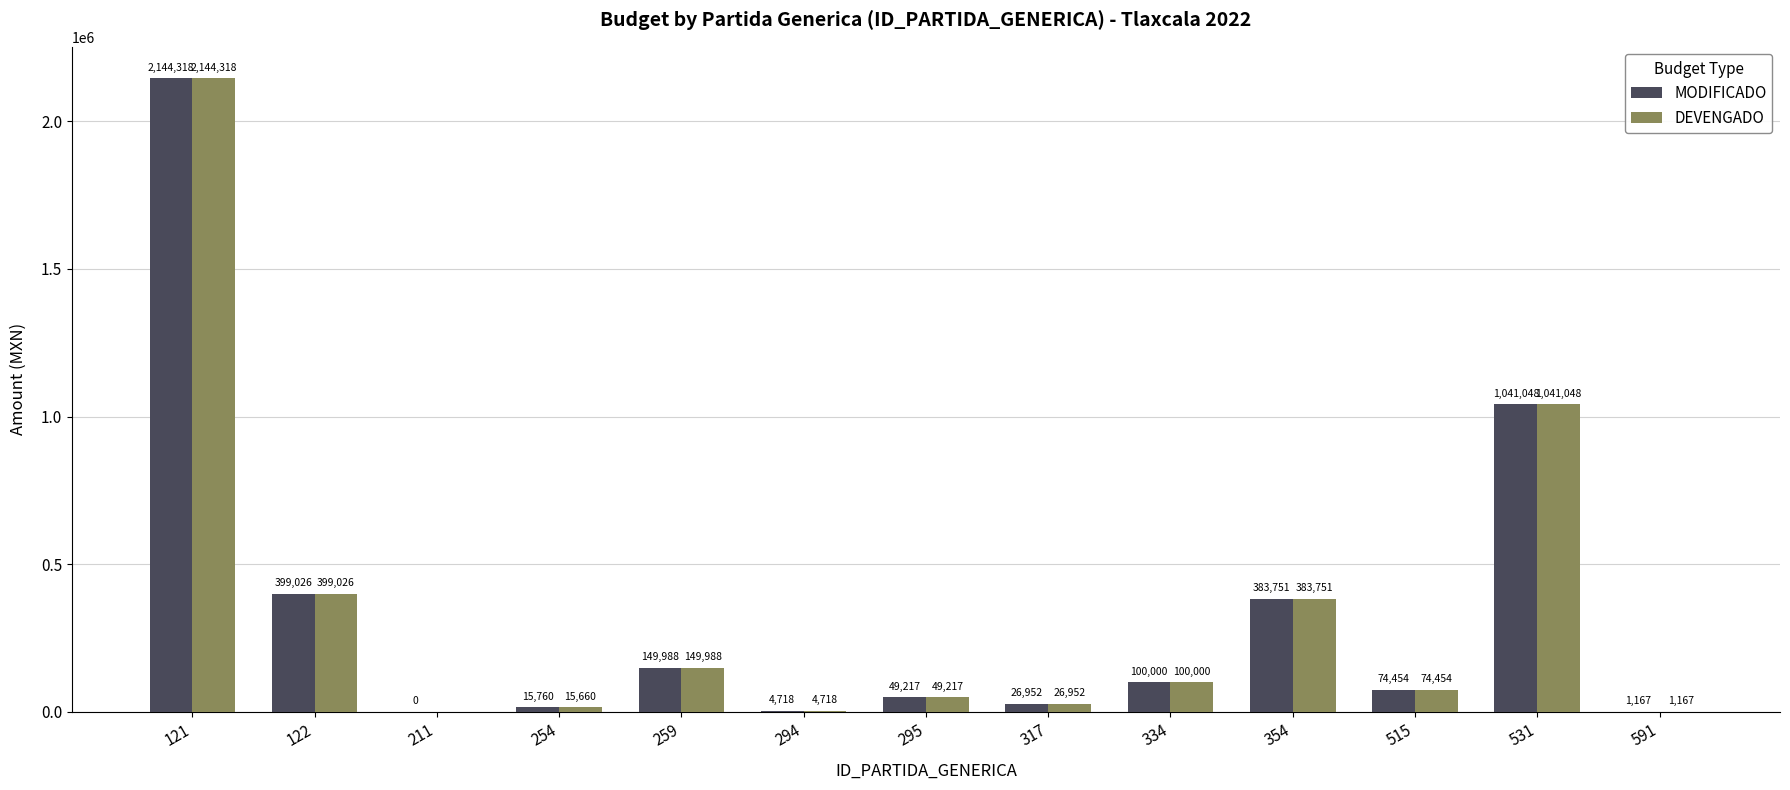

Read the DEVENGADO value at 122.

399025.5